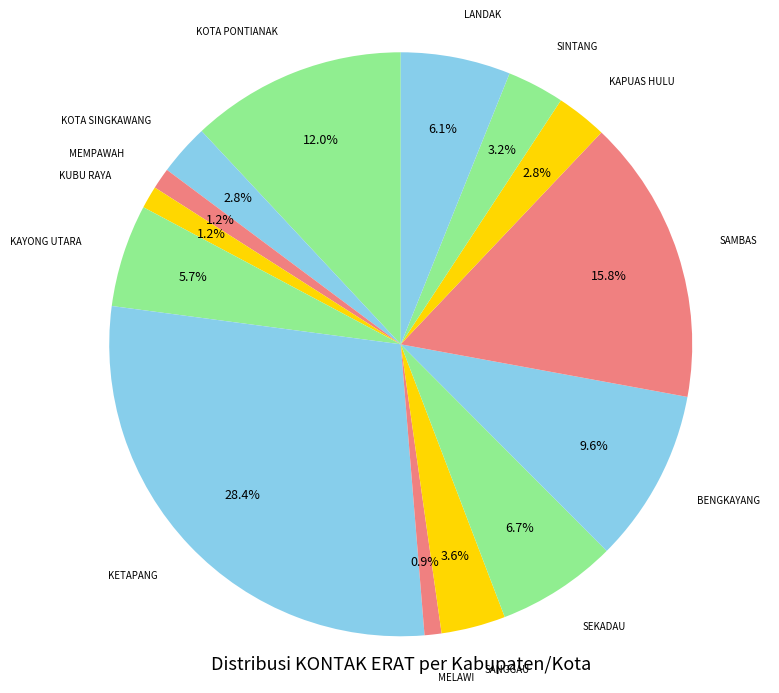

How many segments does this pie chart have?

14